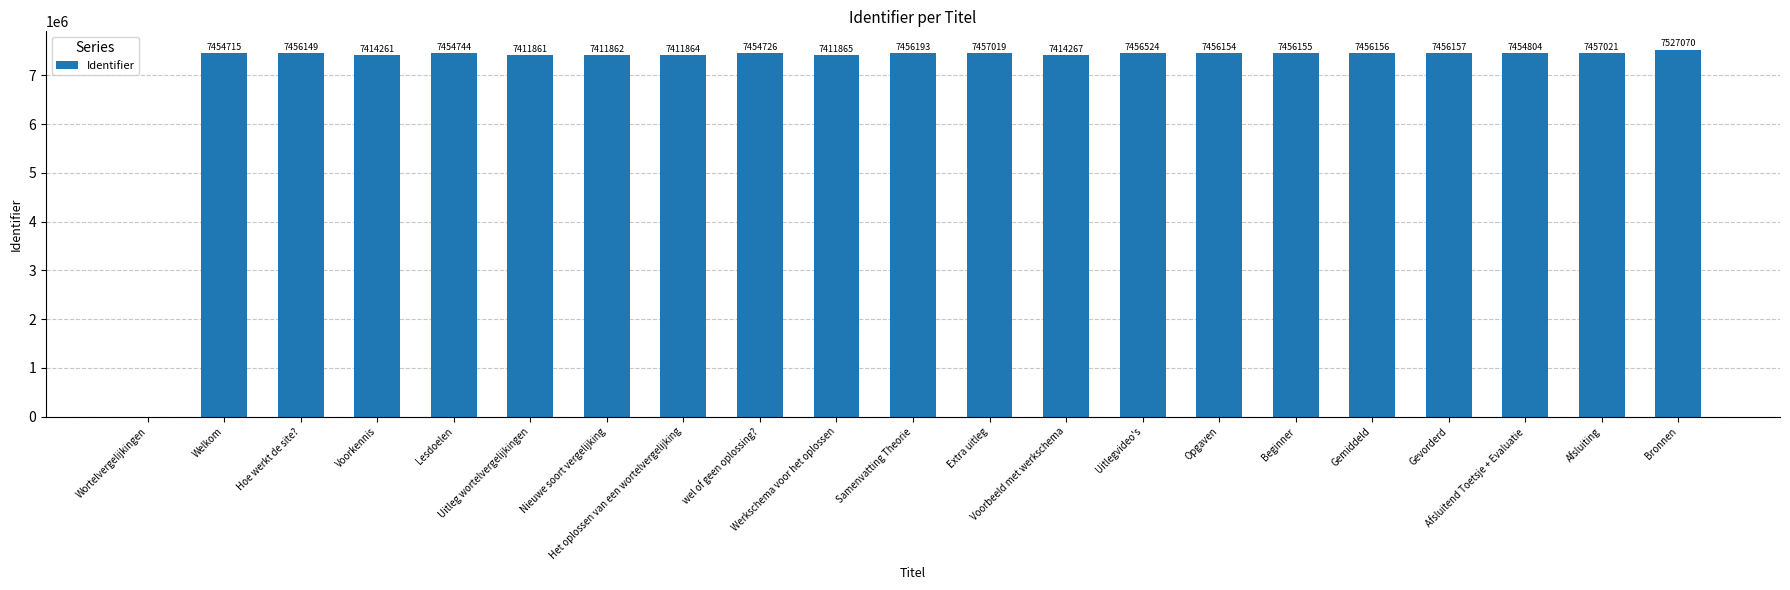

Are the bars horizontal?

No